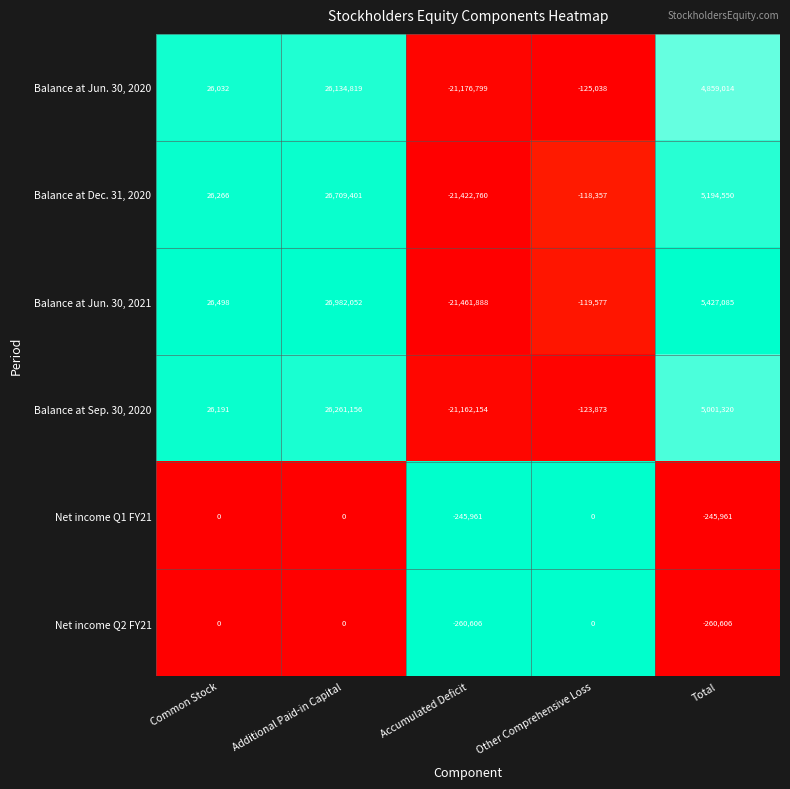

What is the sum of all Balance at Sep. 30, 2020 values?

10002640